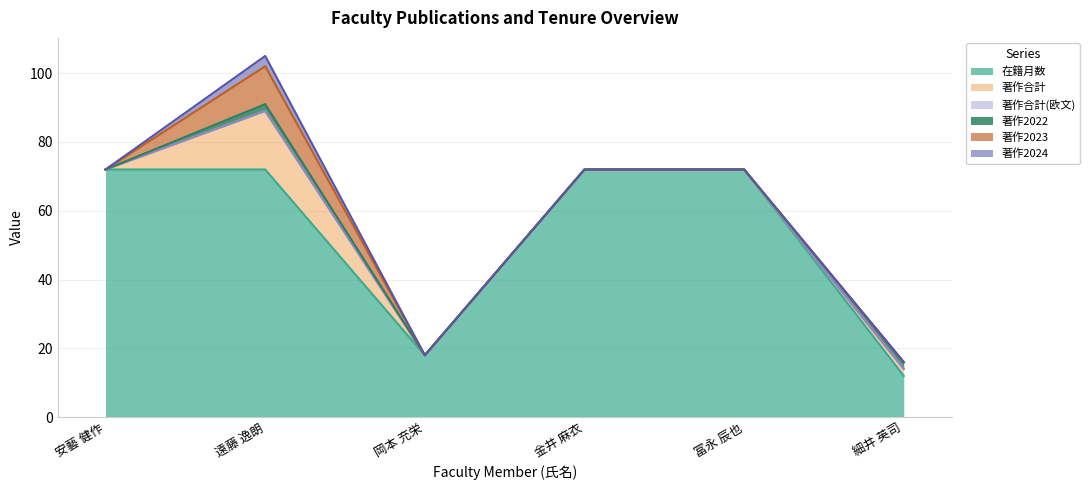

How many categories are shown in the chart?

6